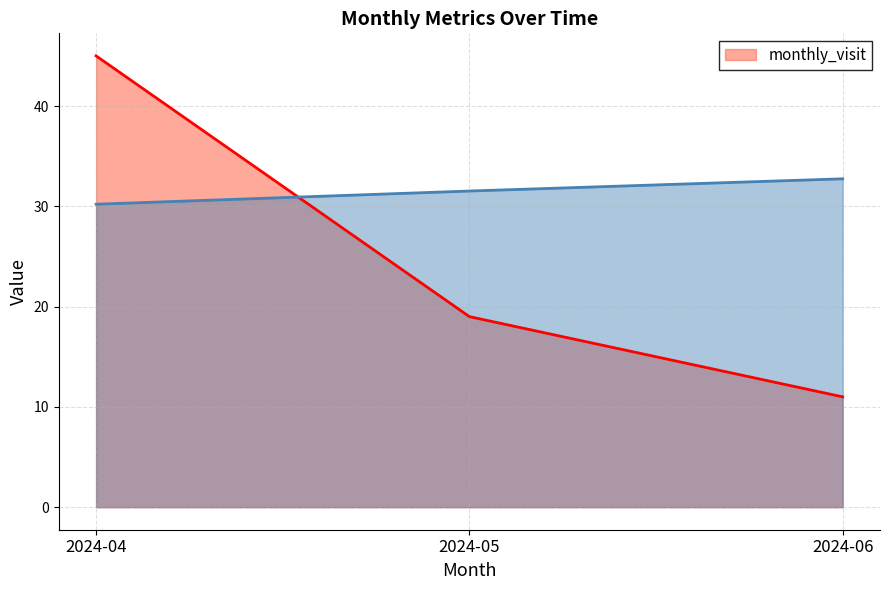

Rank the series at 2024-06 from lowest to highest value.

monthly_visit, __id